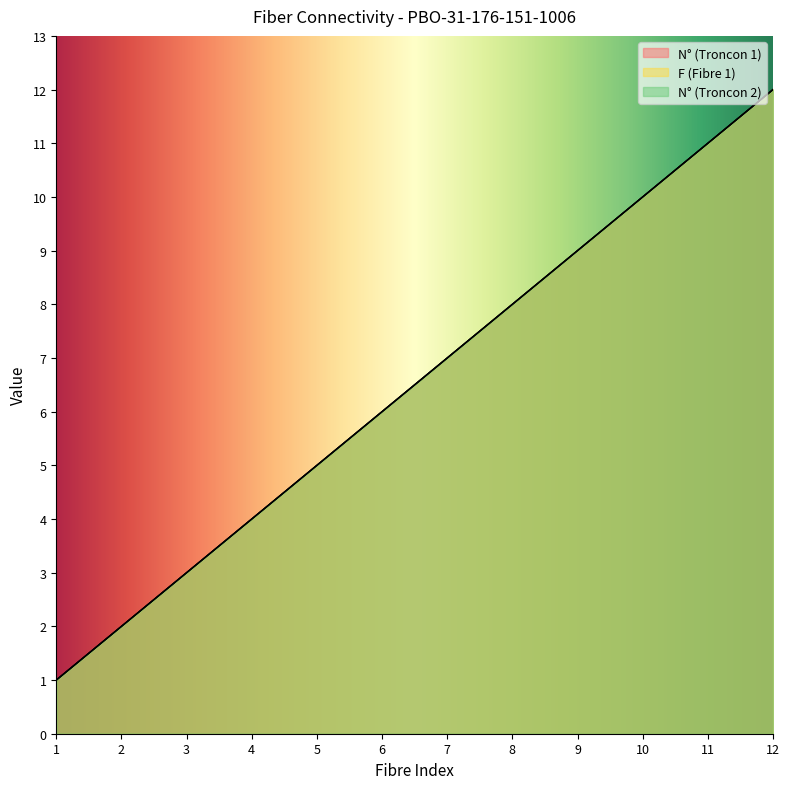

Which series has the widest spread of values?

N° (Troncon 1)